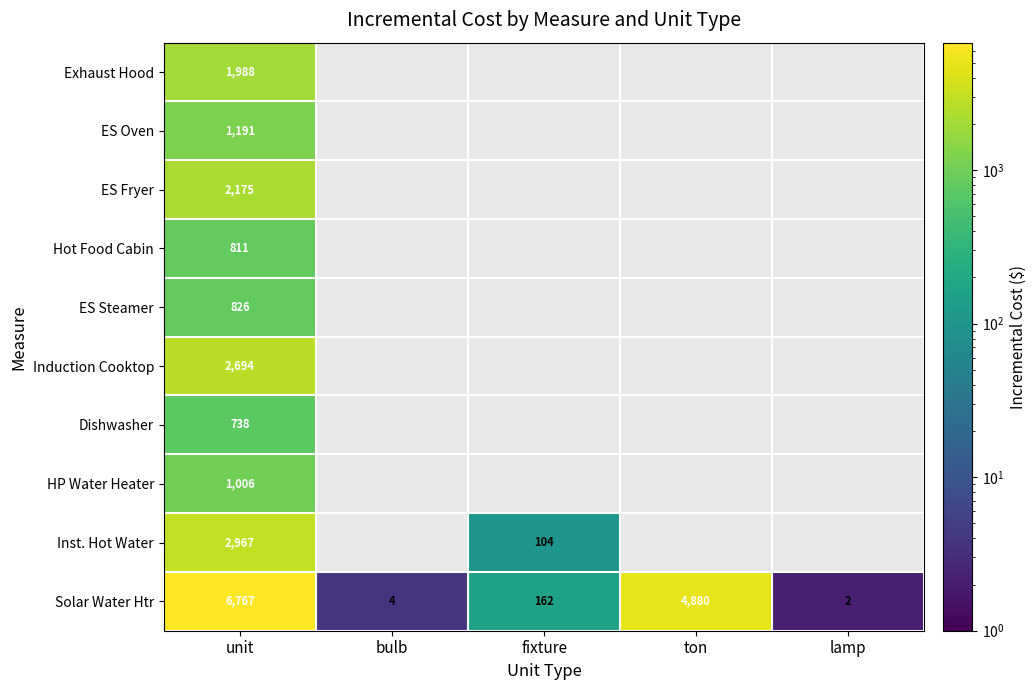

Is it true that Dishwasher equals 1075 at unit?

False